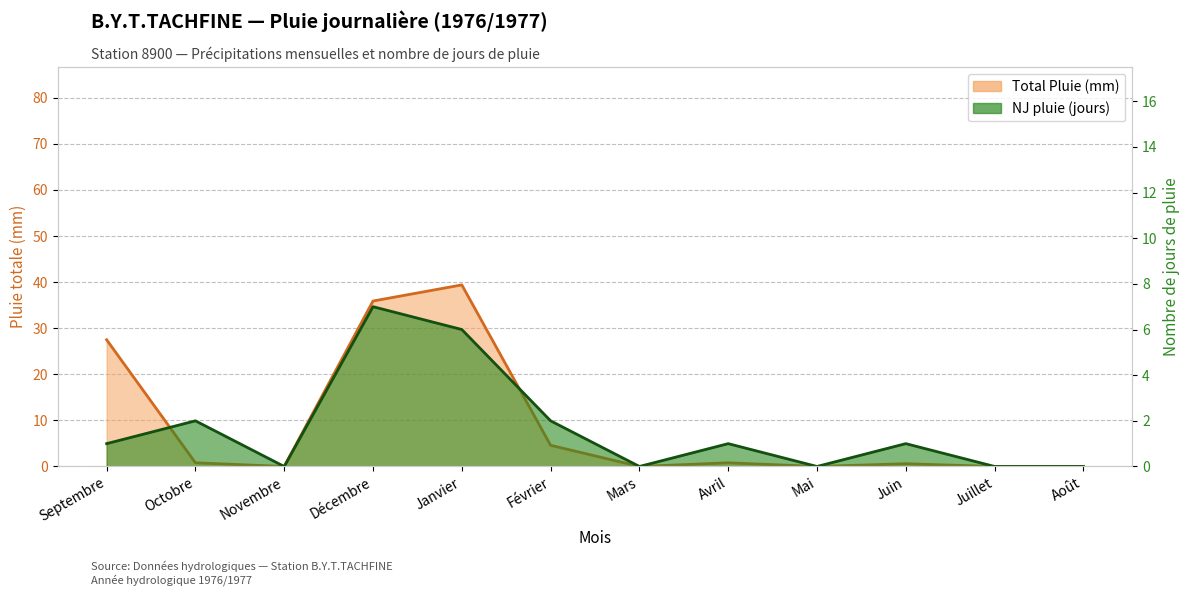

Which series ends up on top after the final intersection of NJ pluie and Total Pluie?

NJ pluie